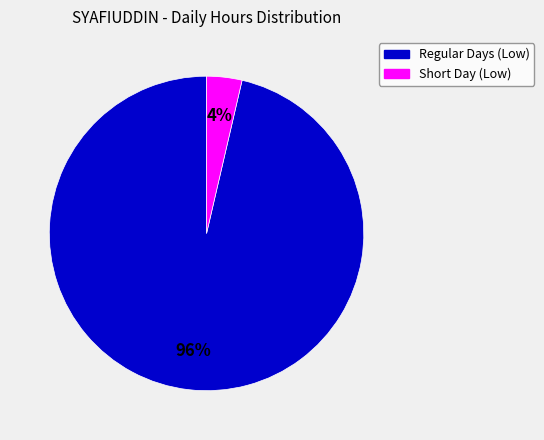

Does any single category account for the majority?

Yes